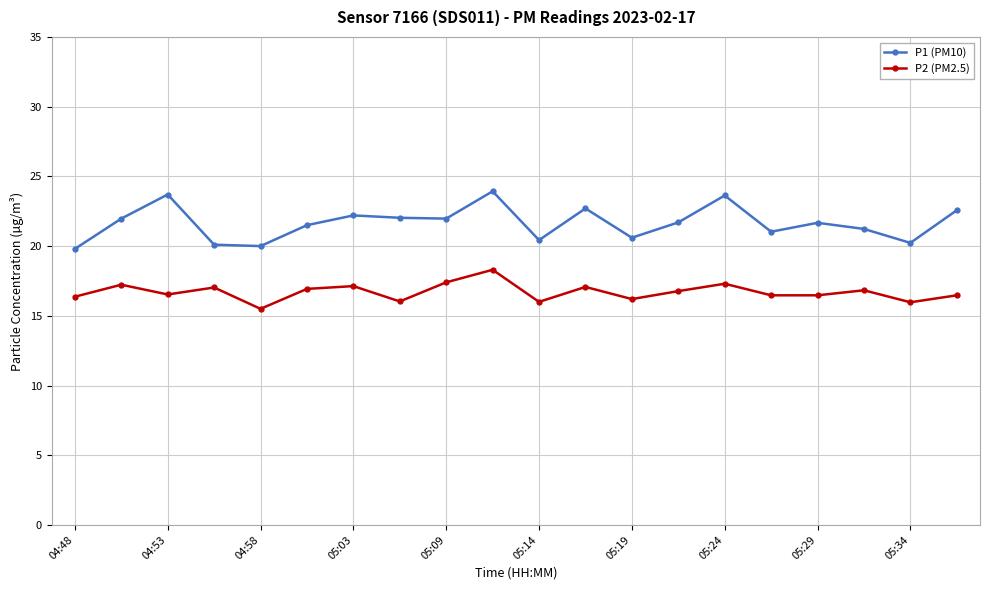

True or false: P1 (PM10) and P2 (PM2.5) intersect in this chart.

False